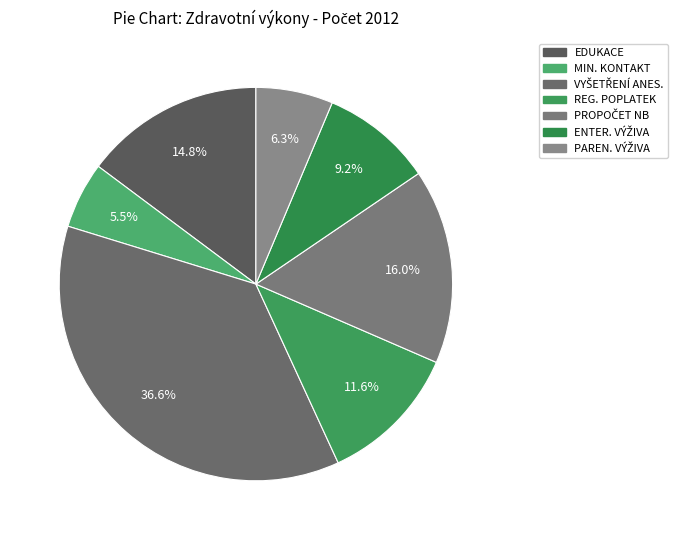

Count the number of slices in the pie.

7